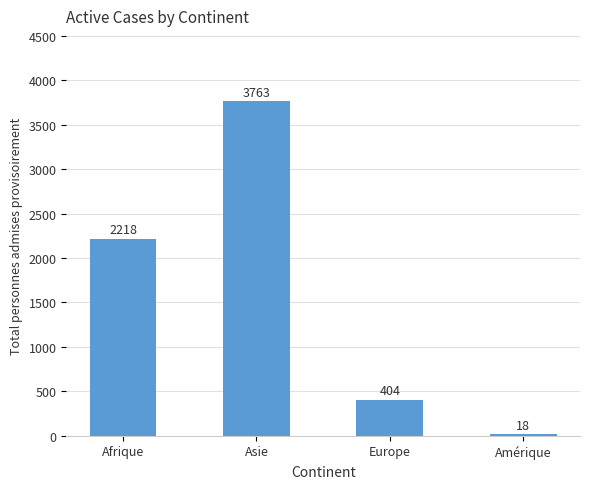

True or false: the data shows 604 at Europe.

False